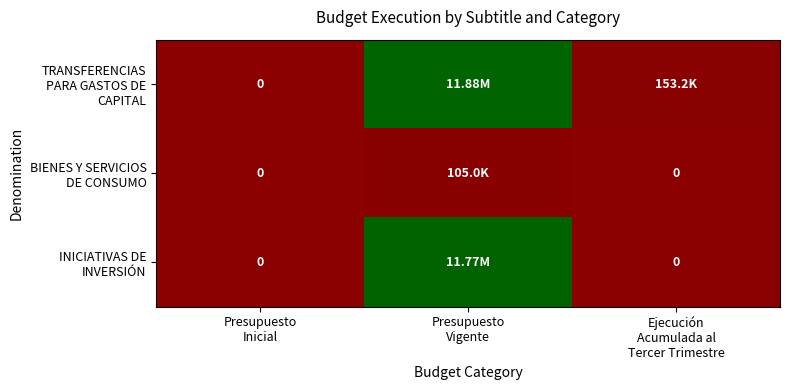

Read the BIENES Y SERVICIOS DE CONSUMO value at Presupuesto Vigente, to the nearest 100.

105000